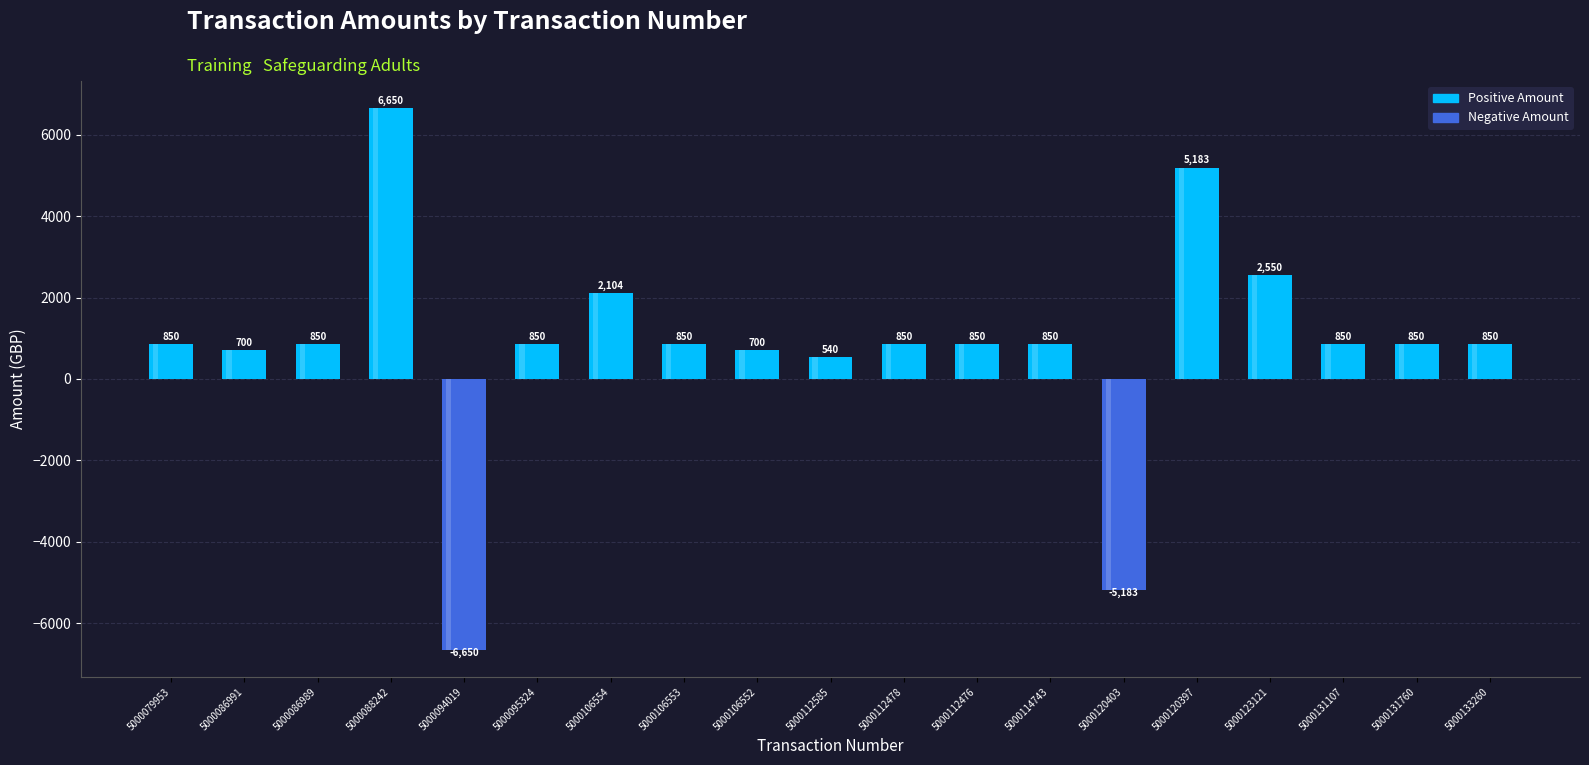

What is the difference between the values at 5000112476 and 5000106554?

1254.1